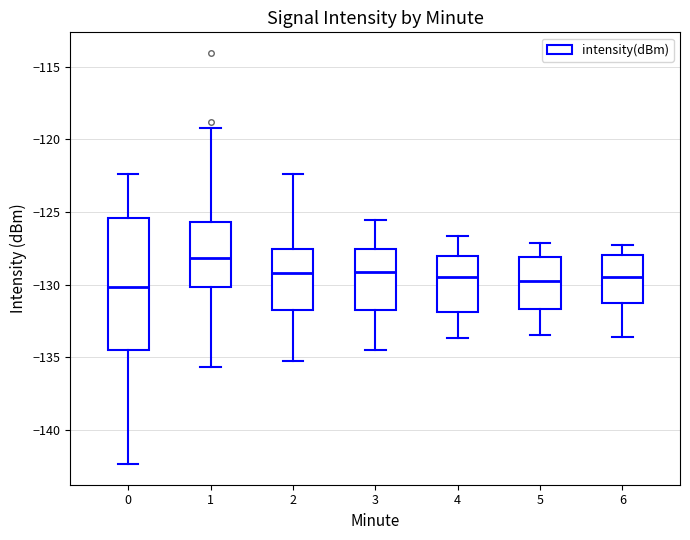

Where is the lower edge of the box at x = 0 on the y-axis? The values are not printed on the chart, so give them approximately, as read against the axis.

-134.5